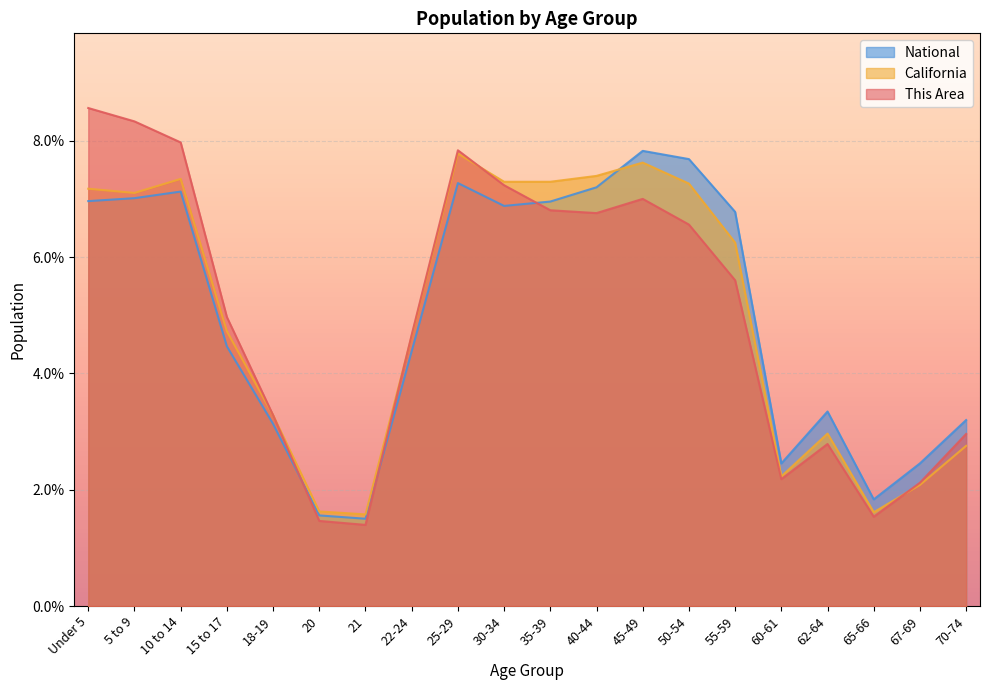

Which has a higher value, 60-61 or 50-54?

50-54